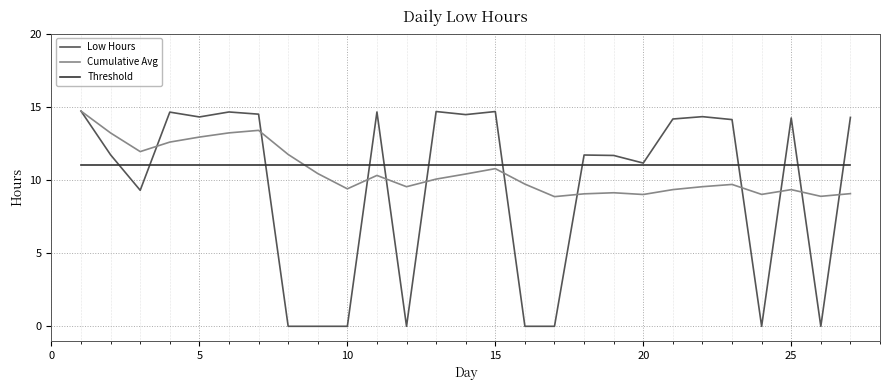

Which series has the widest spread of values?

Low Hours